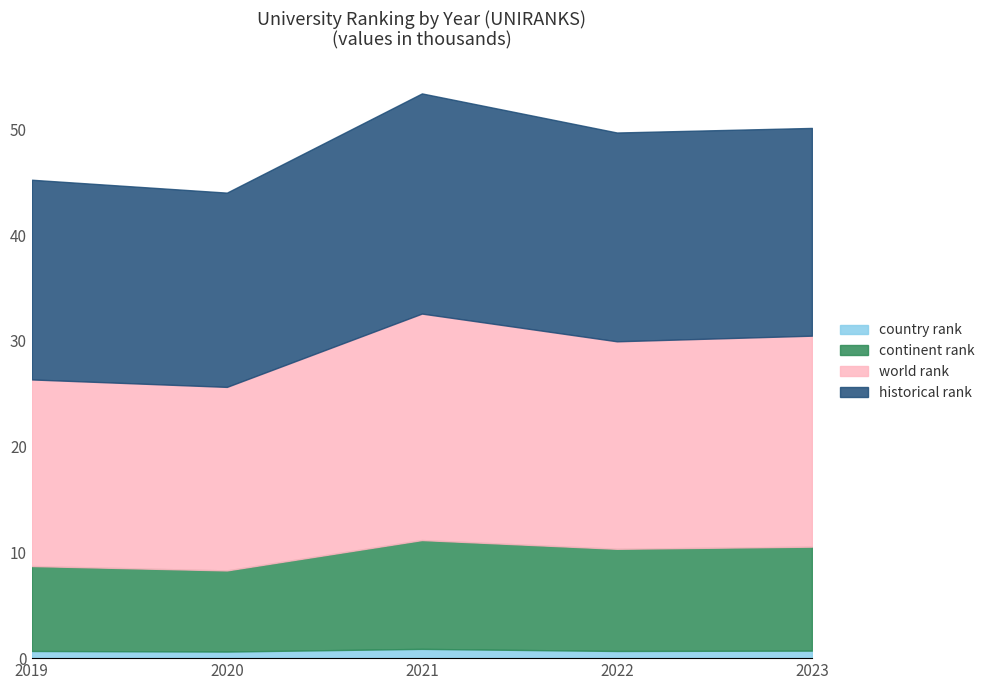

What is the difference between the maximum and minimum values in the continent rank series?

2.9